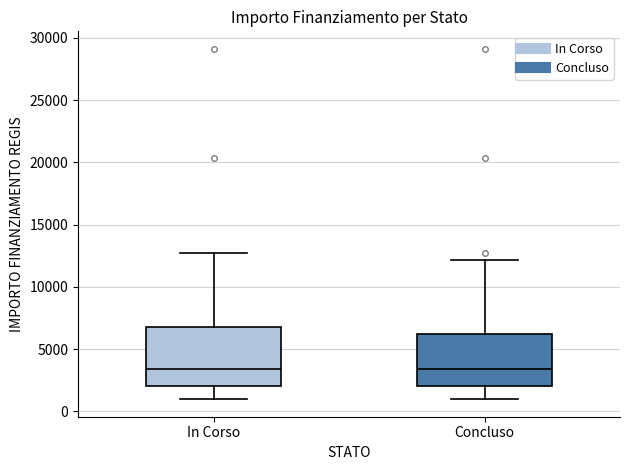

Reading left to right, transcribe this box plot: for each box, give where its median line is, the range the box spans, and where its two whiskers end, as read against the y-axis. The values are not printed on the chart, so give them approximately, as read against the axis.

In Corso: median 3500, box 2000 to 7000, whiskers 1000 to 12500
Concluso: median 3500, box 2000 to 6000, whiskers 1000 to 12000